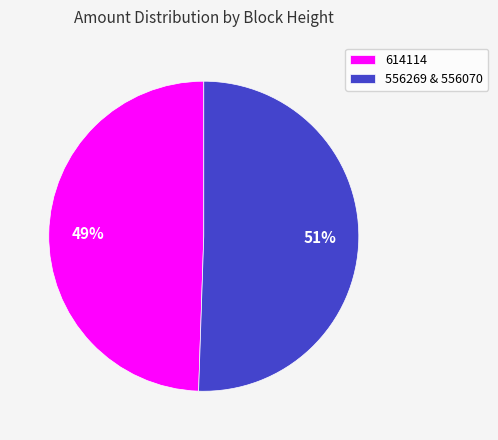

How many segments does this pie chart have?

2